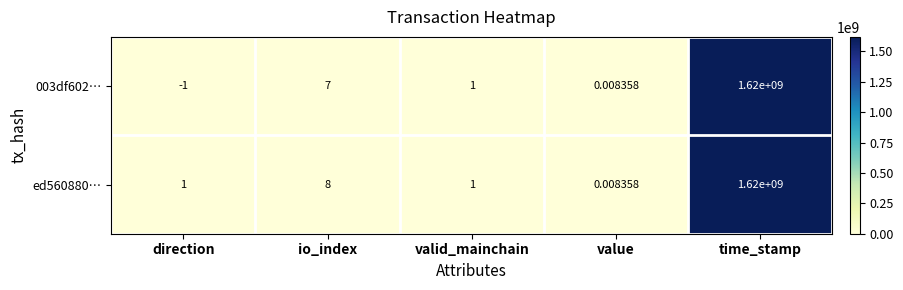

At which label is 003df602… closest to 809999999?

io_index